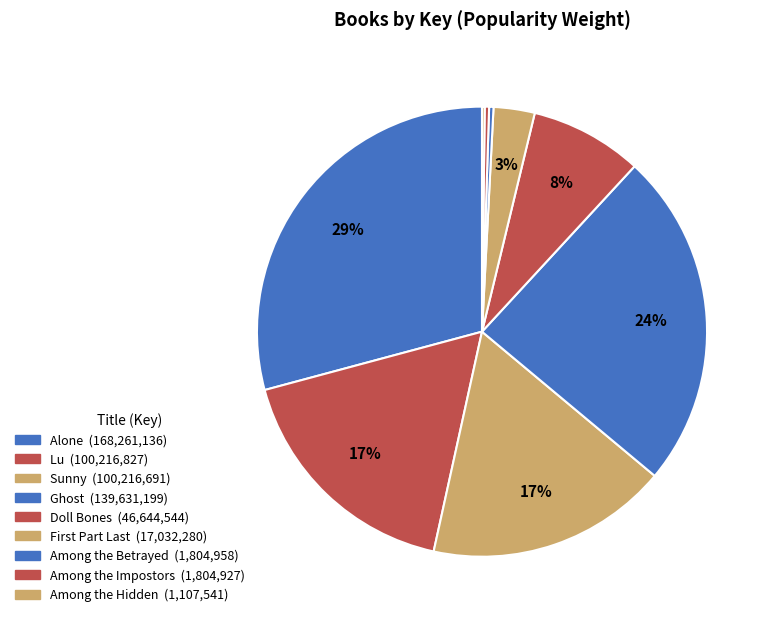

Which slice is the largest?

Alone